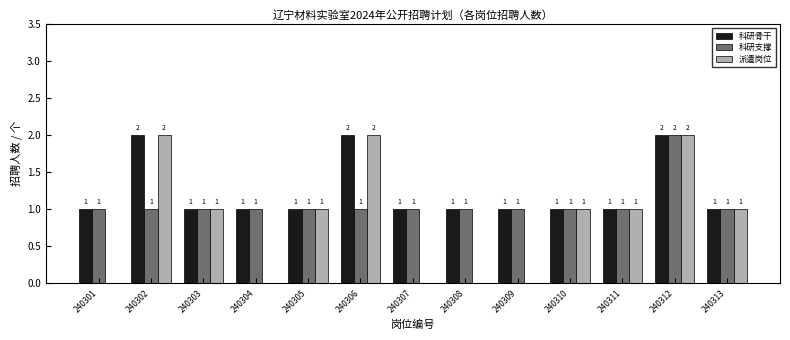

Which series has the largest total across all categories?

科研骨干